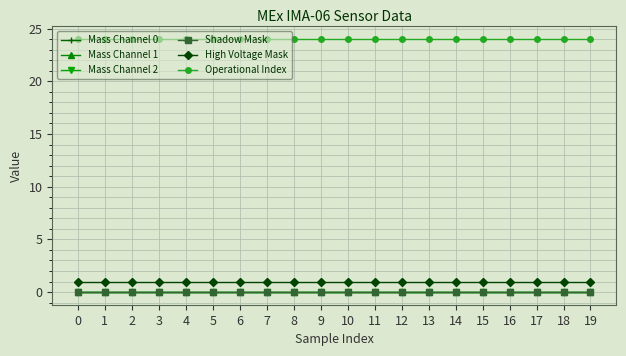

True or false: Shadow Mask and High Voltage Mask intersect in this chart.

False